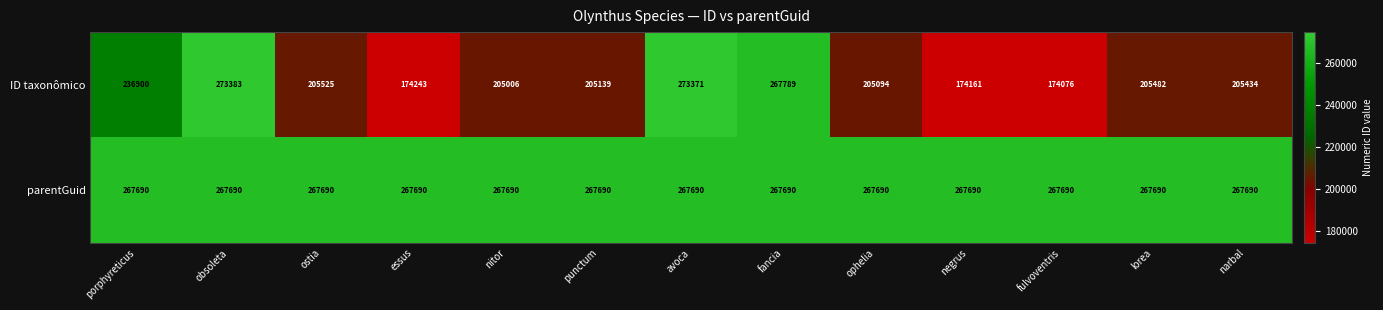

Which series has the largest range (max minus min)?

ID taxonômico